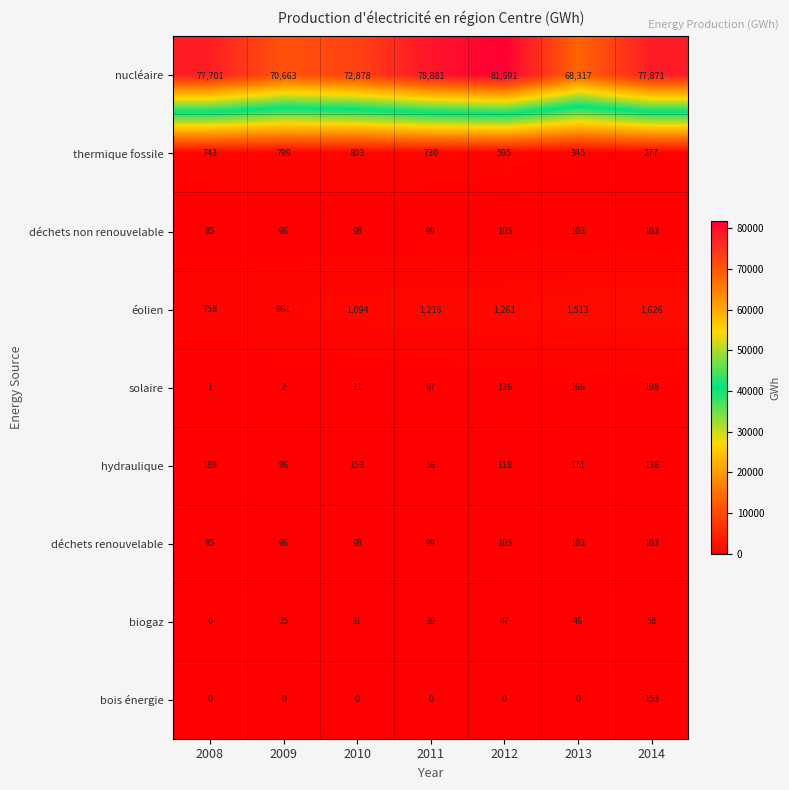

True or false: éolien has a value of 1870 at 2010.

False